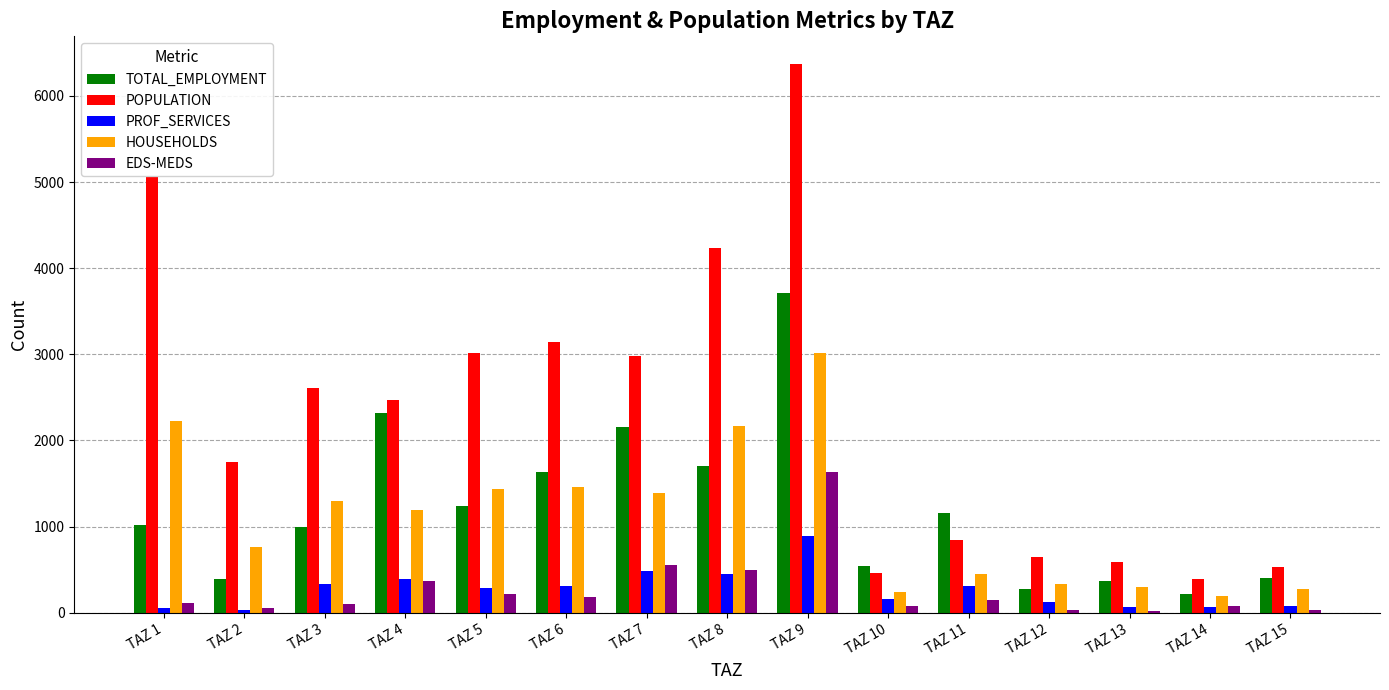

Which category has the highest value across all series?

TAZ 9